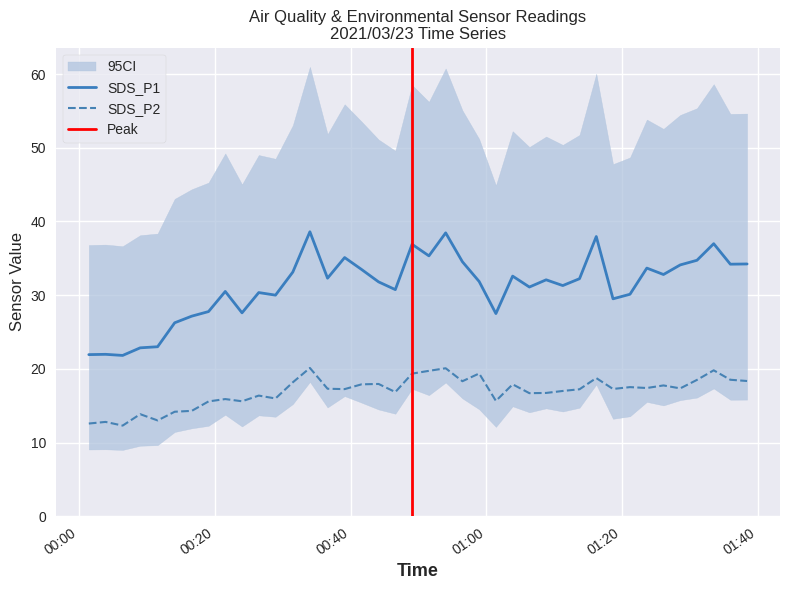

What is the maximum value for SDS_P1?

38.6